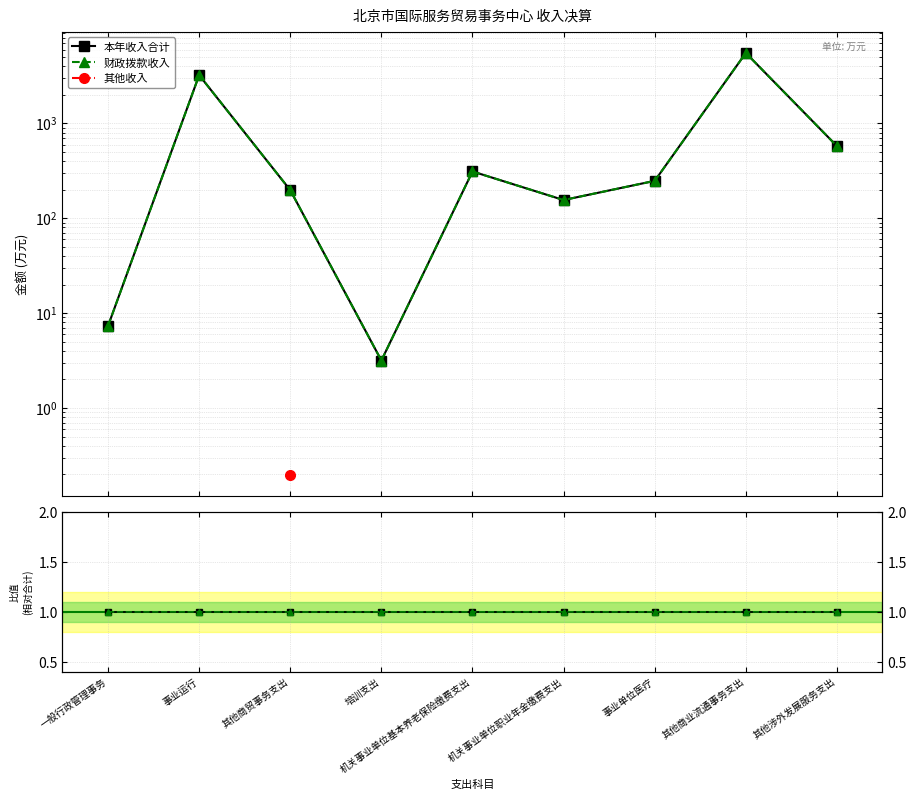

The value of 其他收入 at 事业运行 is 0.0. True or false?

True